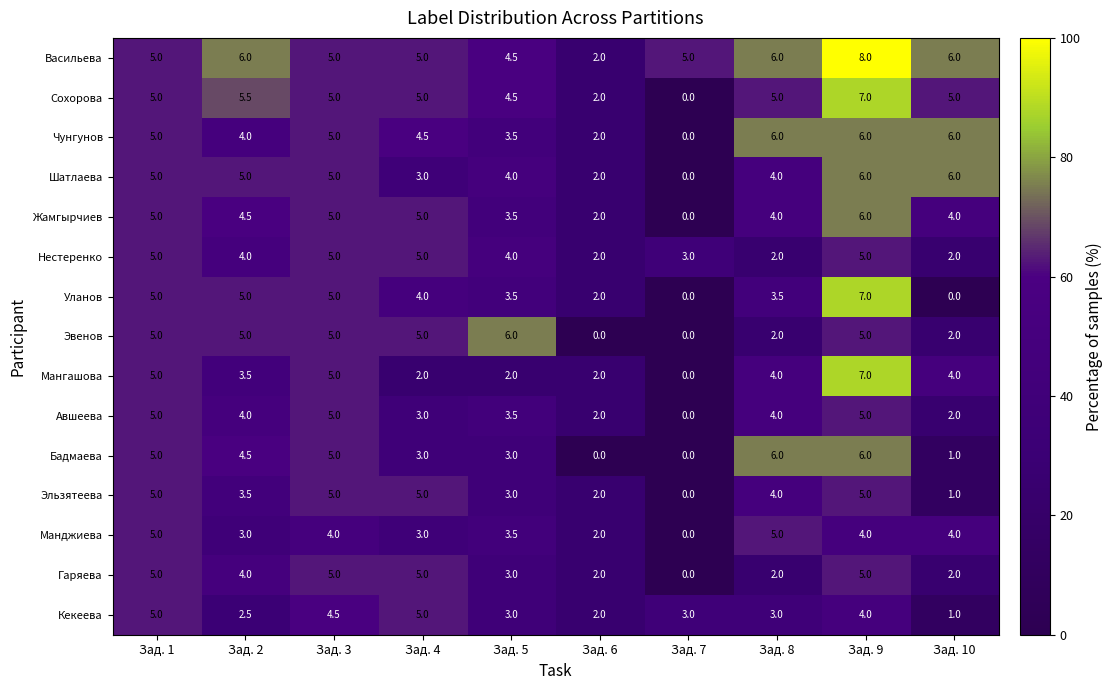

What is the total value across all series at Зад. 5?

54.5